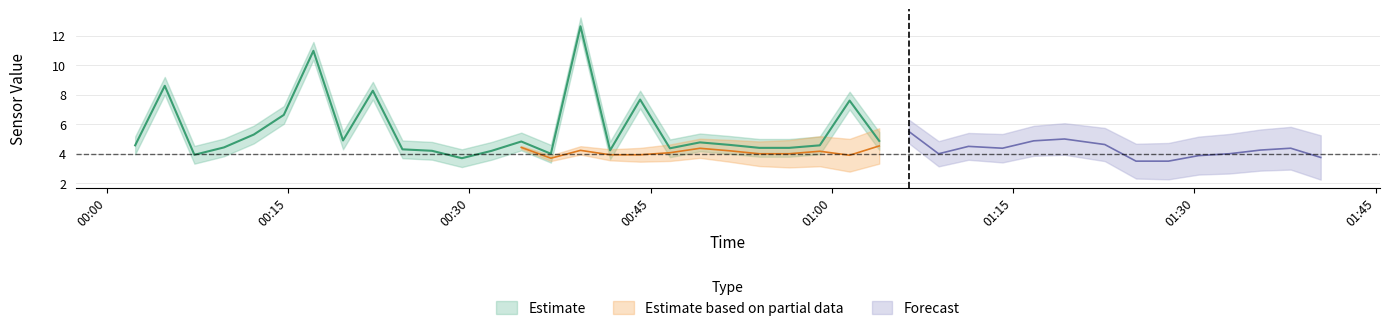

What is the label of the 14th point from the right?

2021/06/21 01:06:23